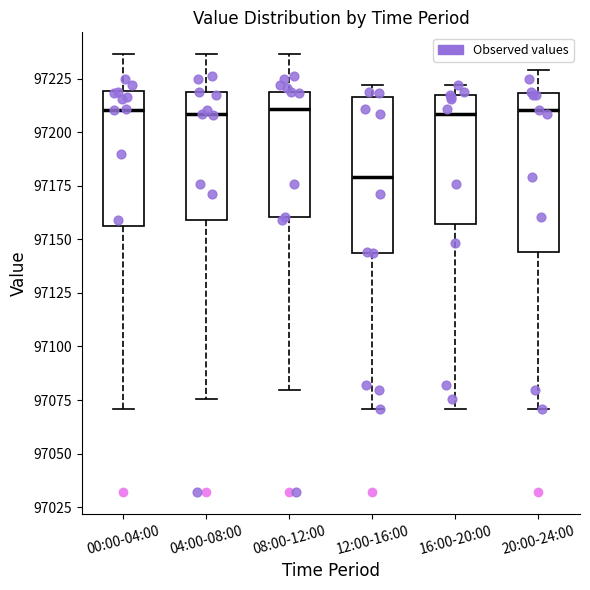

Where does the median line of the box for 12:00-16:00 sit on the y-axis? The values are not printed on the chart, so give them approximately, as read against the axis.

97180